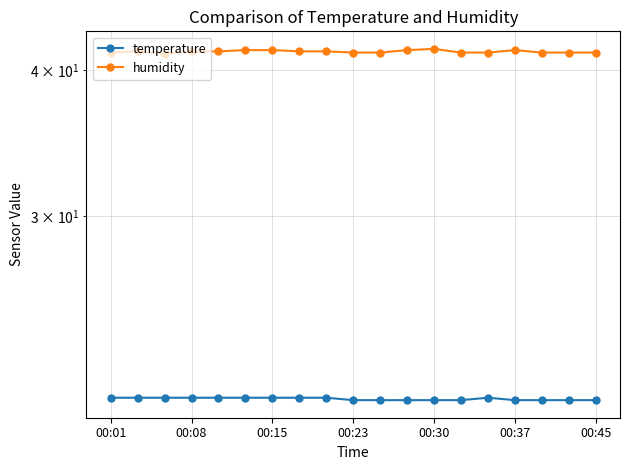

True or false: temperature has more than 0 interior local peaks.

True